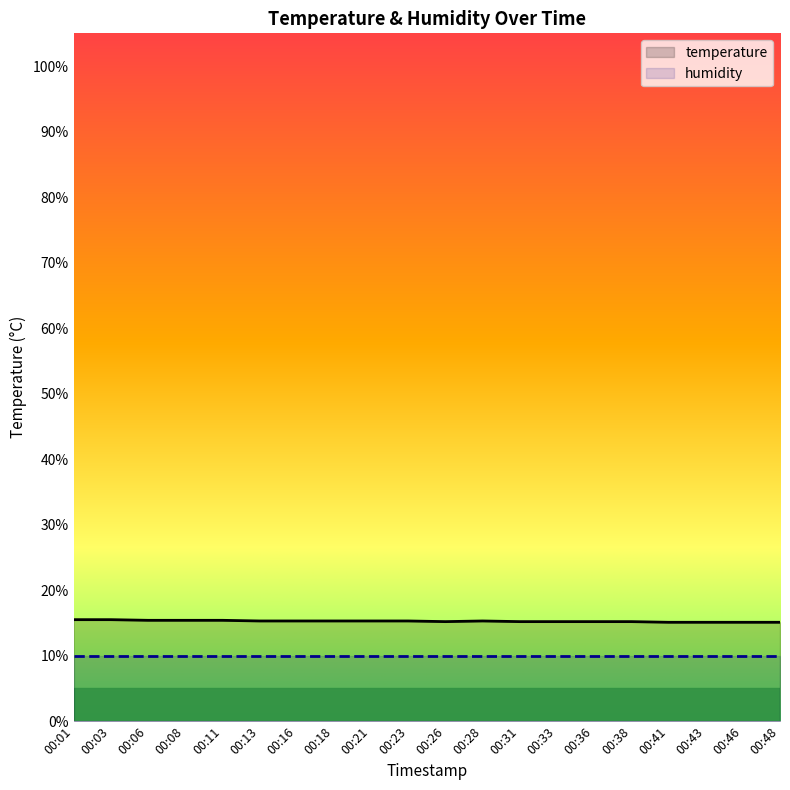

How many points are lower than both their immediate neighbors (excluding endpoints)?

1